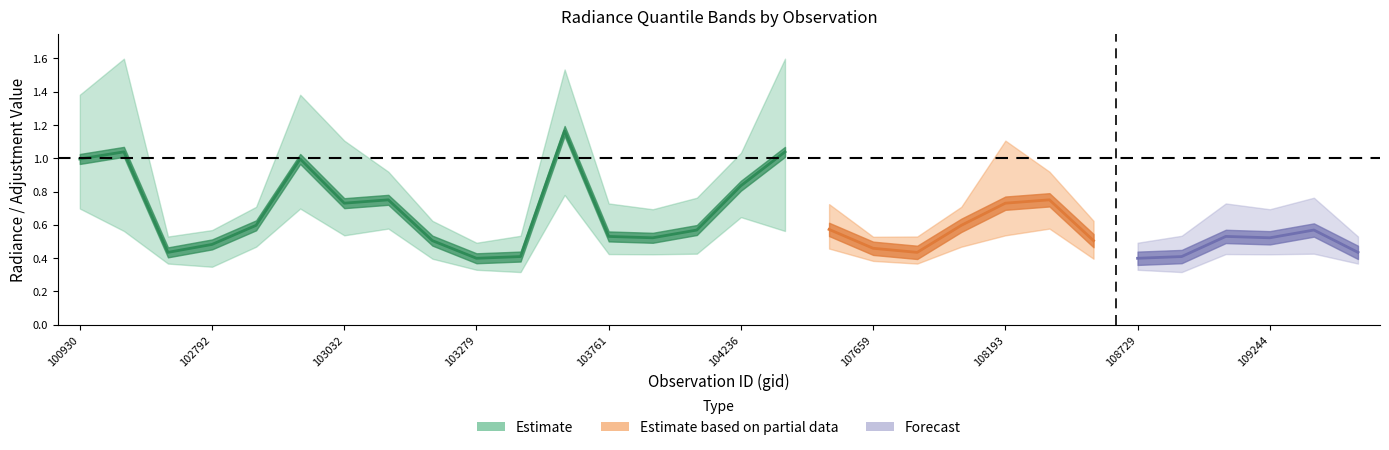

What is the average value of the rade9_bin_1q series?

0.5